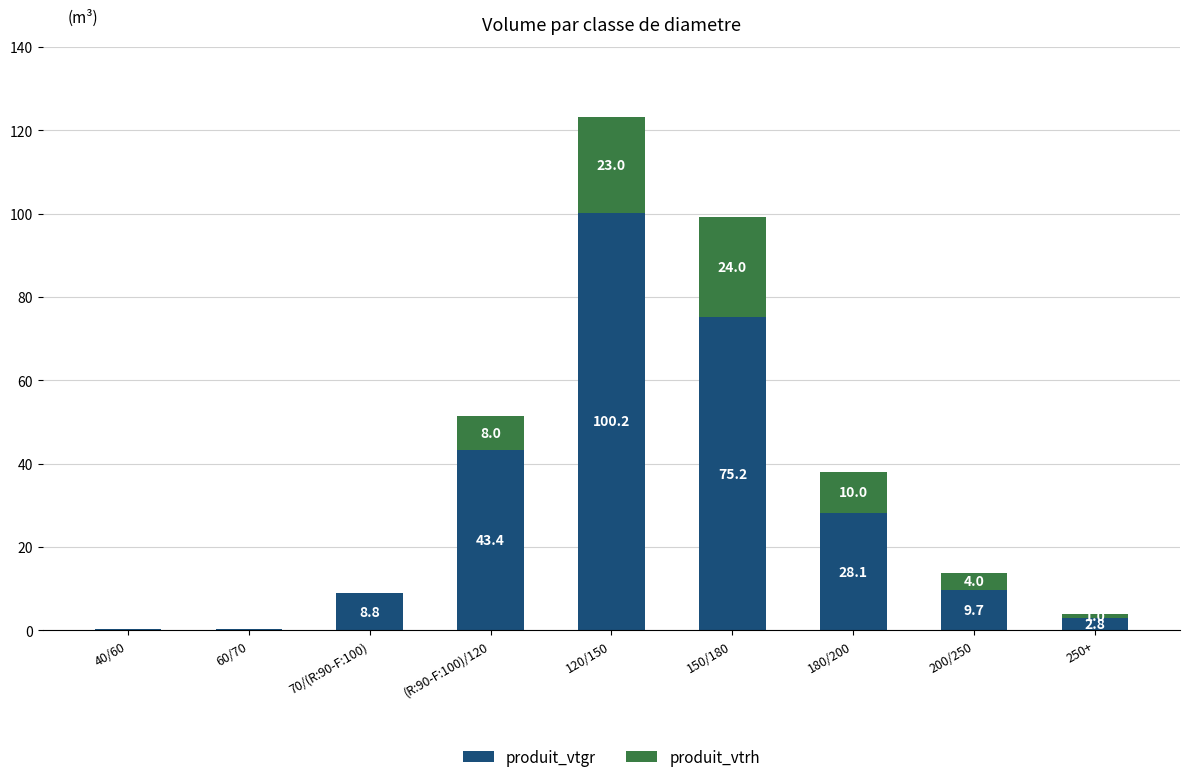

At which label does produit_vtgr reach its peak?

120/150